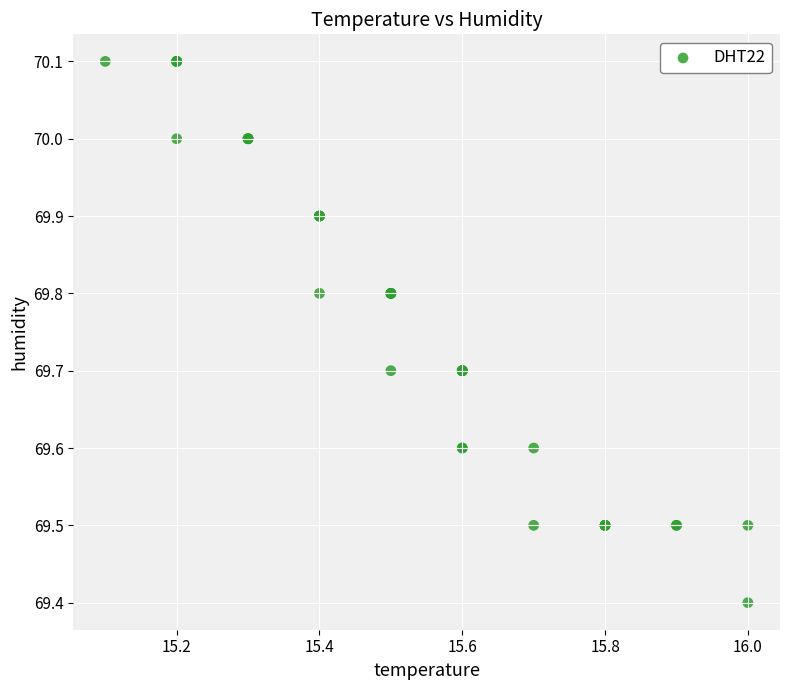

What Y value in the scatter plot is closest to 69?

69.4